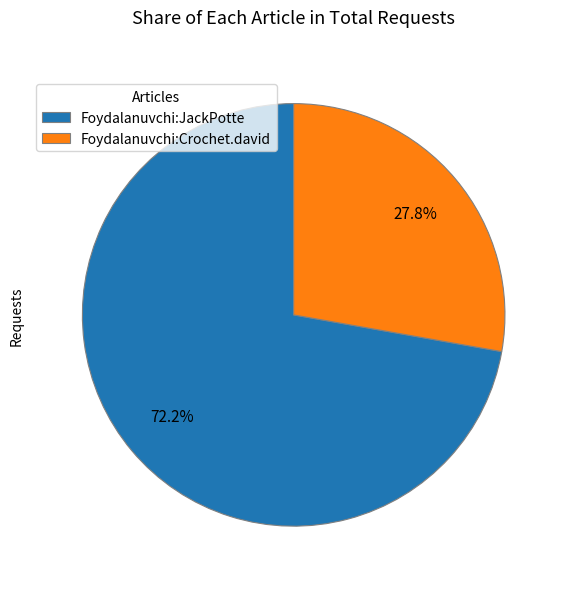

To the nearest percent, what percentage of the pie is Foydalanuvchi:Crochet.david?

28%